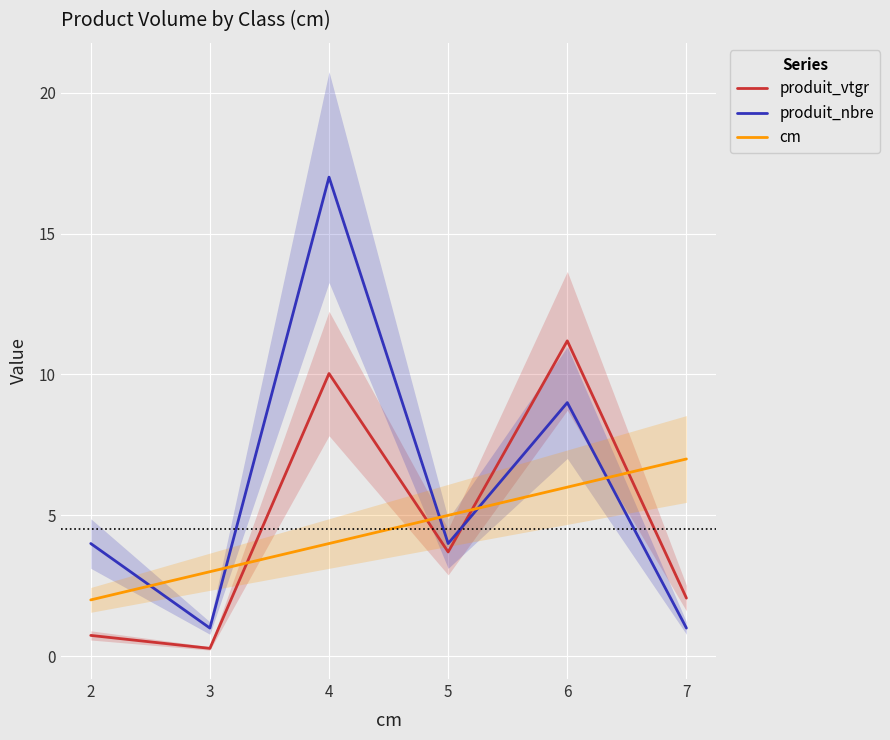

Which series has the largest total across all categories?

produit_nbre